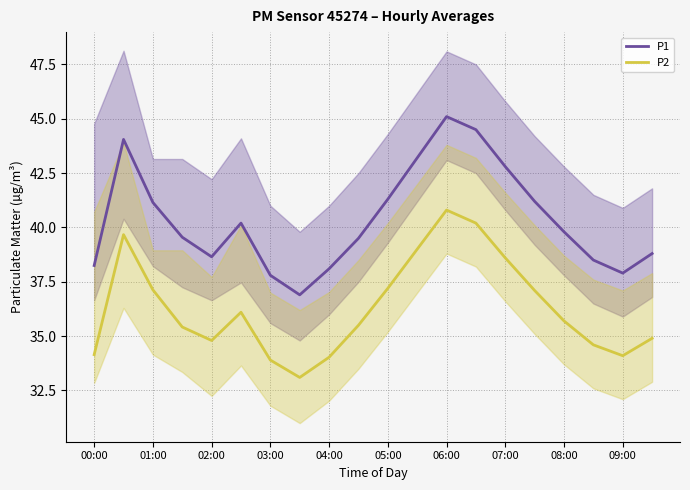

True or false: P2 and P1 cross at least once.

False